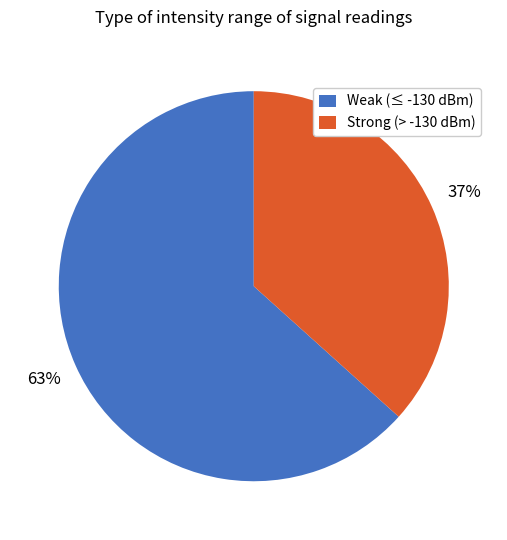

Which category has the smallest portion of the pie?

Strong (> -130 dBm)